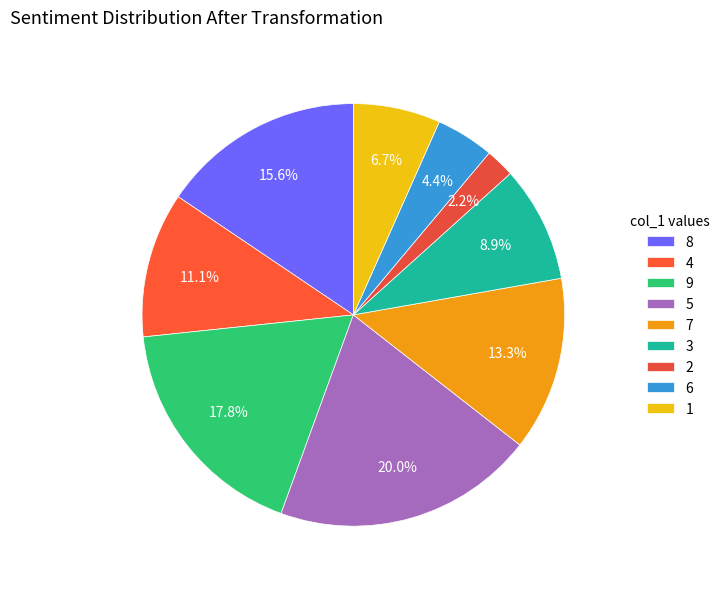

To the nearest percent, what is the combined percentage of 6 and 3?

13%